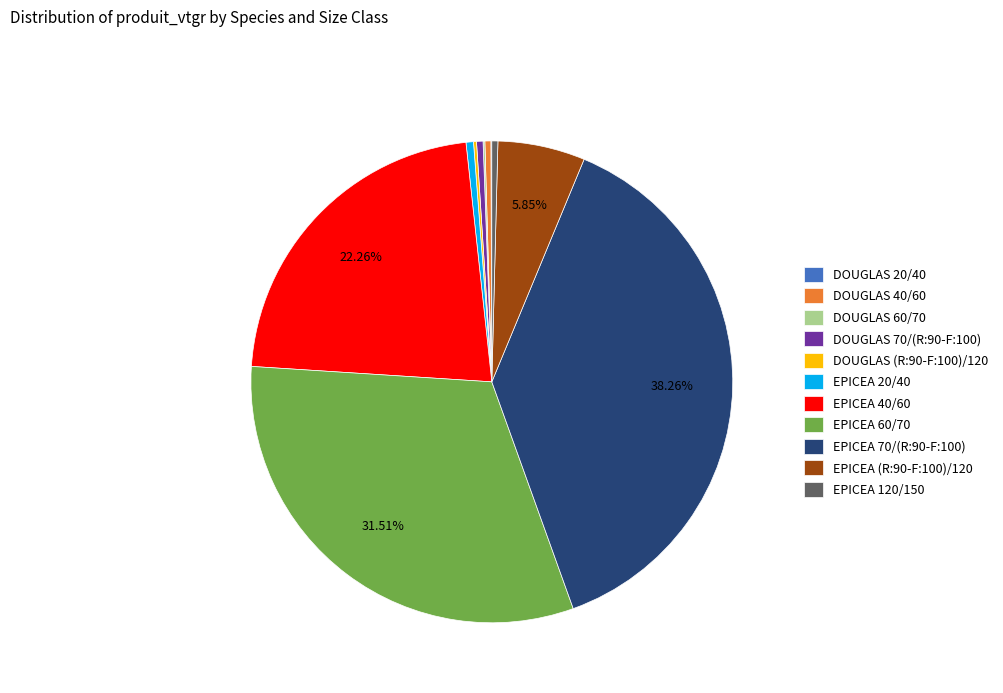

To the nearest percent, what portion does EPICEA 60/70 represent?

32%